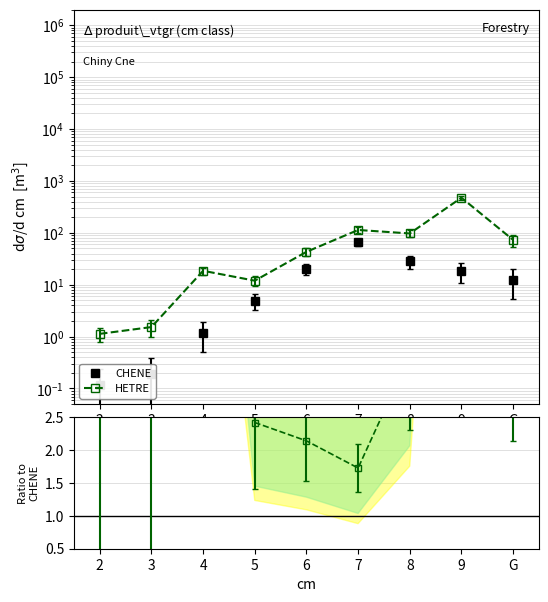

Read the HETRE value at 8.

97.3